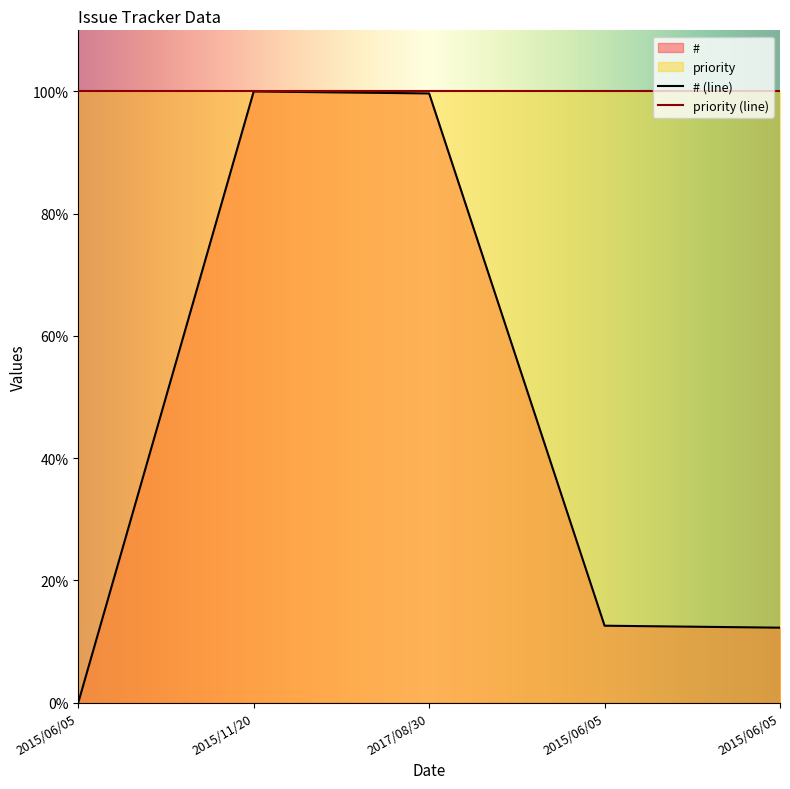

Reading left to right, extract all data points from this chart.

0.0	100.0	99.7	12.6	12.3